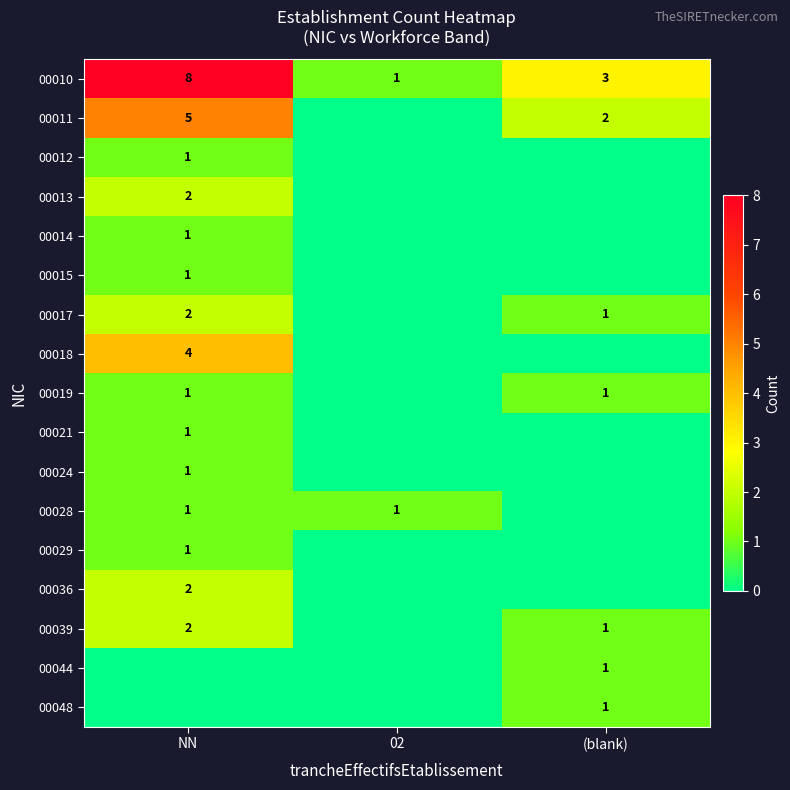

At which label does 00010 first exceed 3?

NN